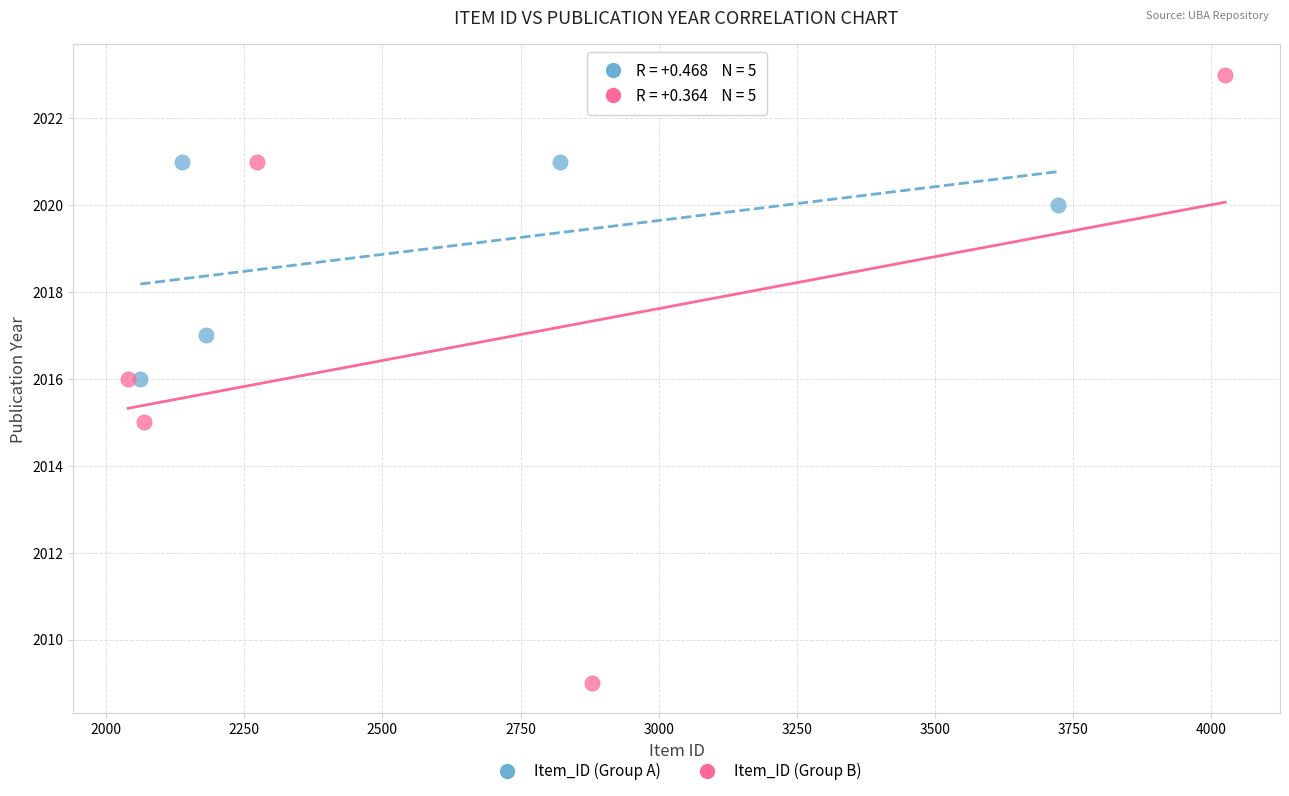

Which series has the largest Y range (max minus min)?

Item_ID (Group B)